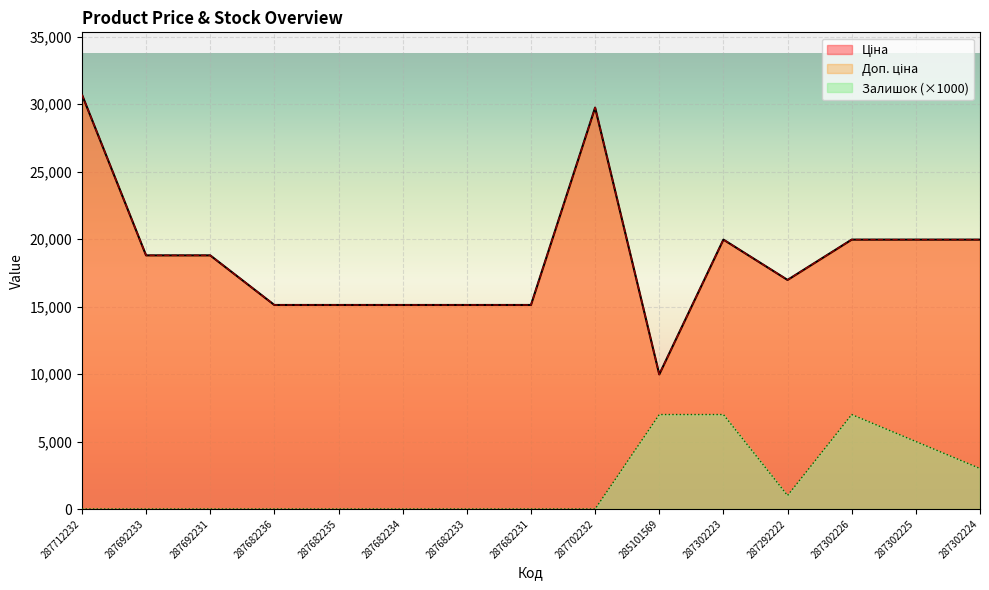

What is the sum of the Доп. ціна values at 287702232 and 287682236?

44867.2